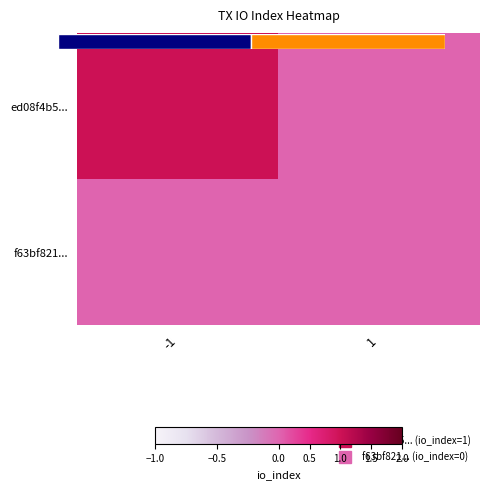

Which series has the widest spread of values?

ed08f4b5...